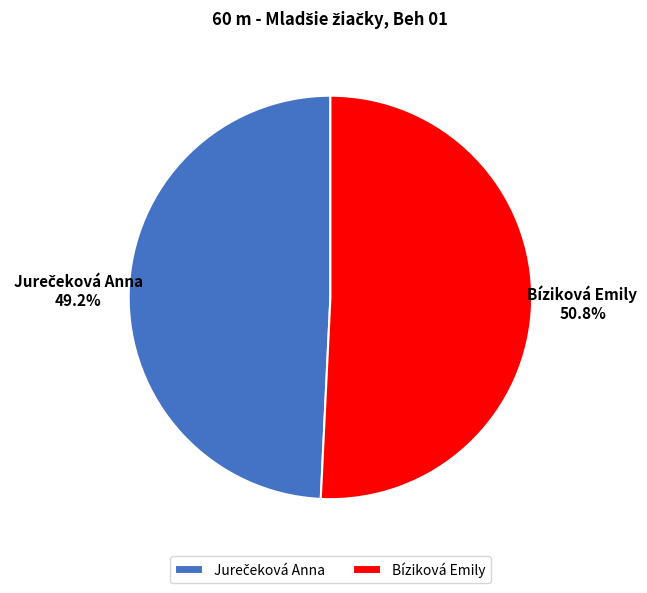

What percentage is NOT represented by Bíziková Emily?

49.2%